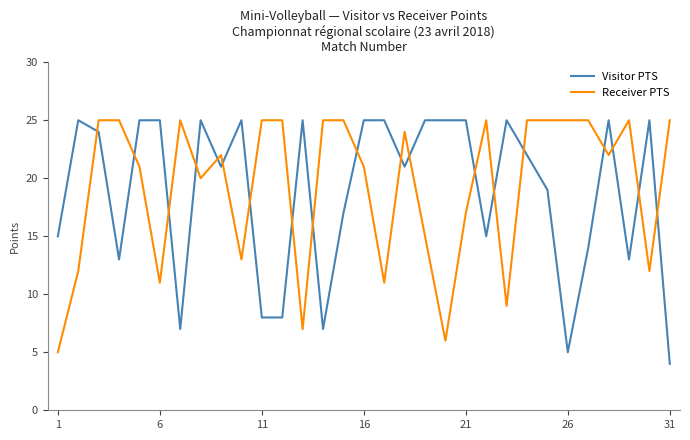

What are all the series names shown in the legend?

Visitor PTS, Receiver PTS